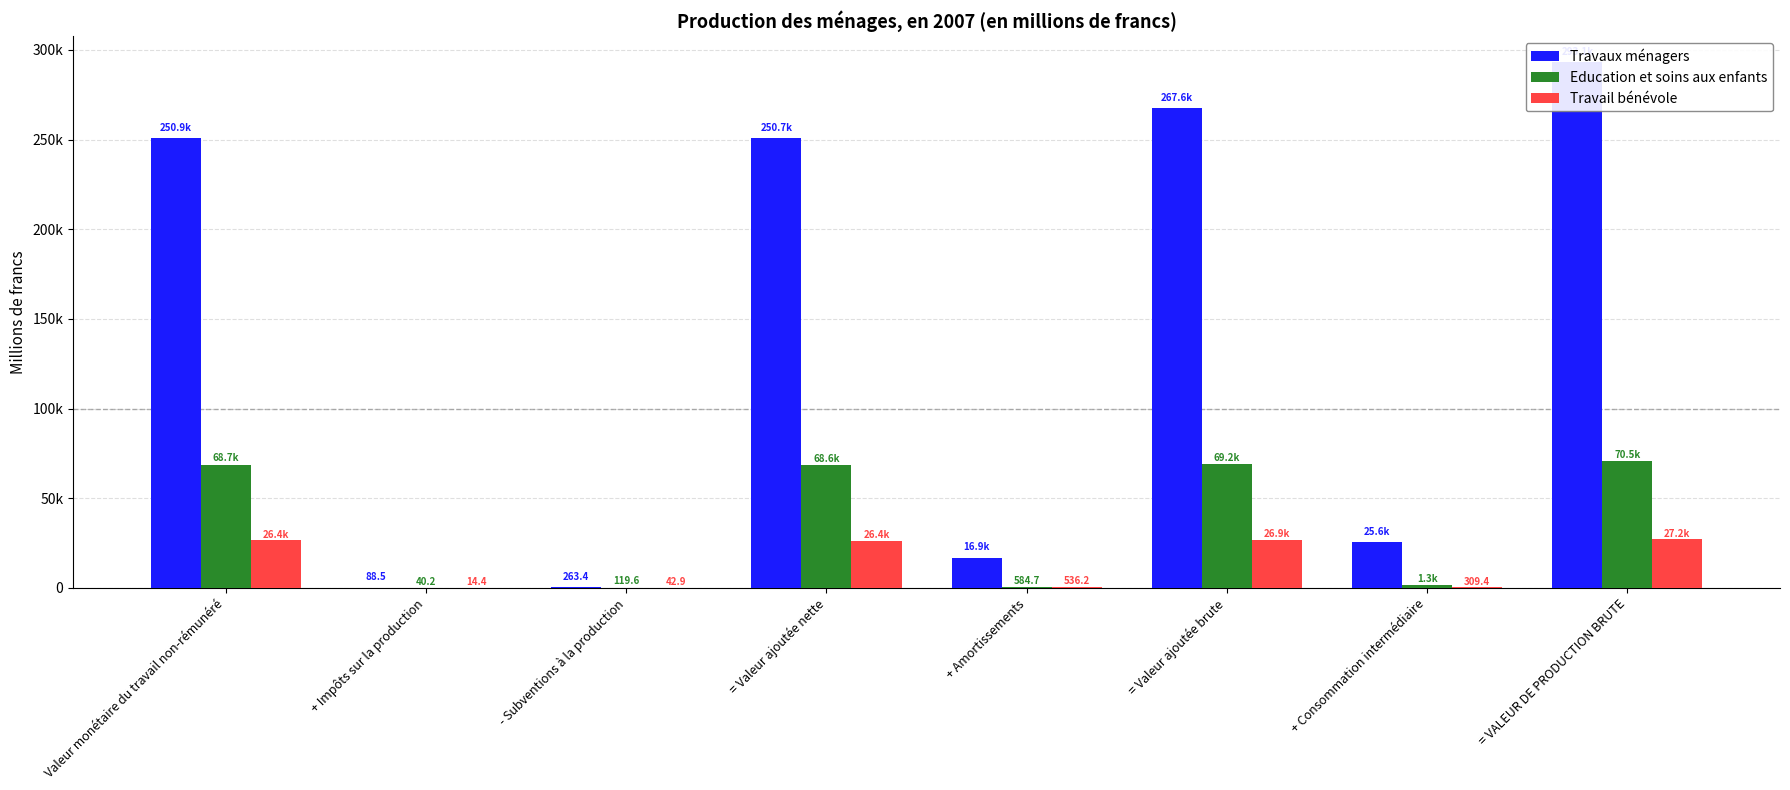

True or false: Travaux ménagers has a value of 7611.6 at + Amortissements.

False